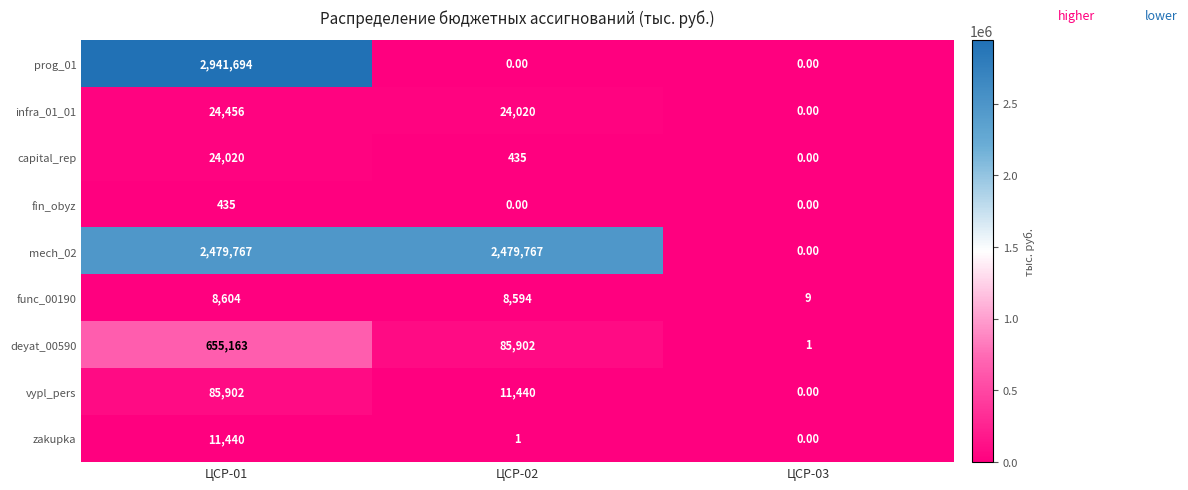

What is the difference between the vypl_pers values at ЦСР-03 and ЦСР-02?

11440